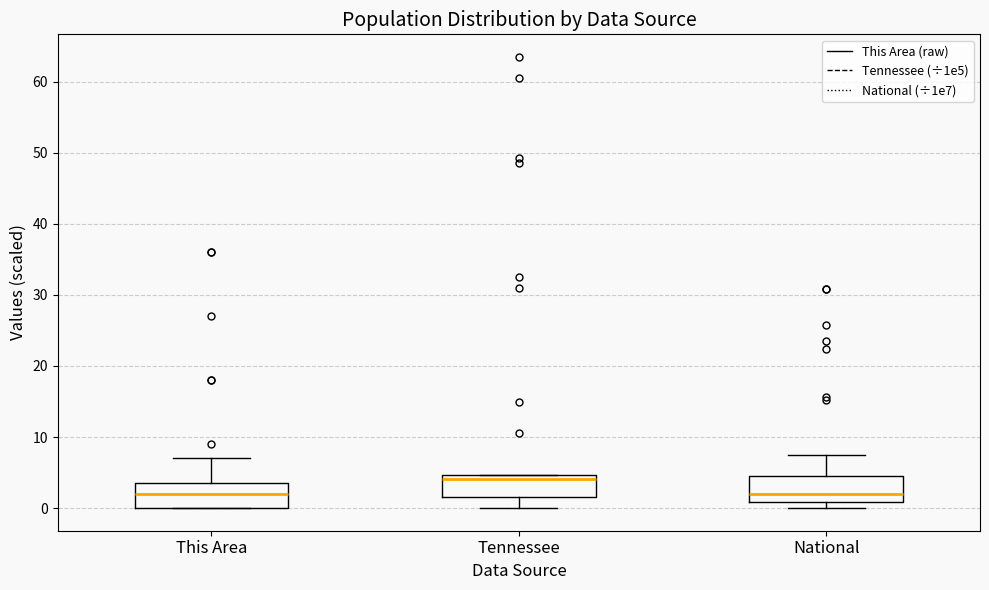

Reading left to right, read every box against the y-axis: the position of its median line, the range the box covers, and the ends of its whiskers. The values are not printed on the chart, so give them approximately, as read against the axis.

This Area: median 2, box 0 to 4, whiskers 0 to 7
Tennessee: median 4, box 2 to 5, whiskers 0 to 5
National: median 2, box 1 to 4, whiskers 0 to 7